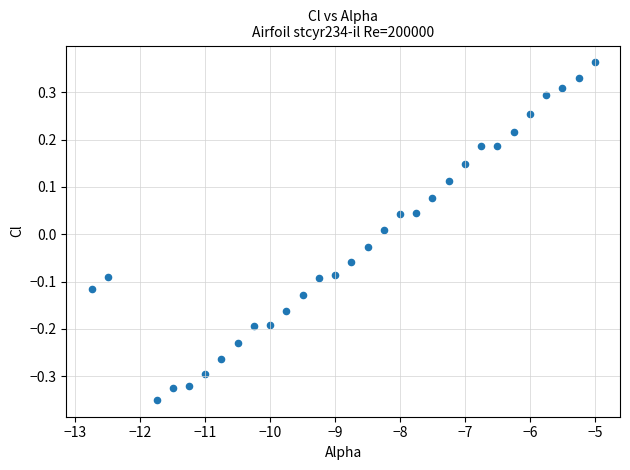

What is the range of Y values (max minus min)?

0.7